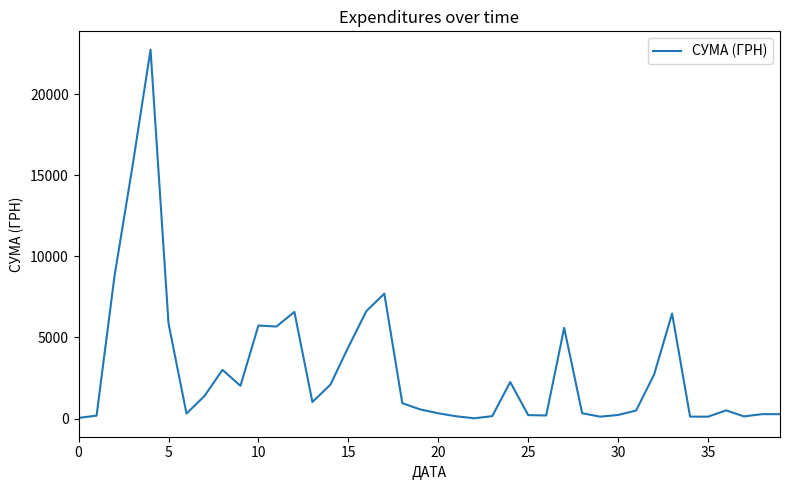

What is the difference between the maximum and minimum values?

22718.0